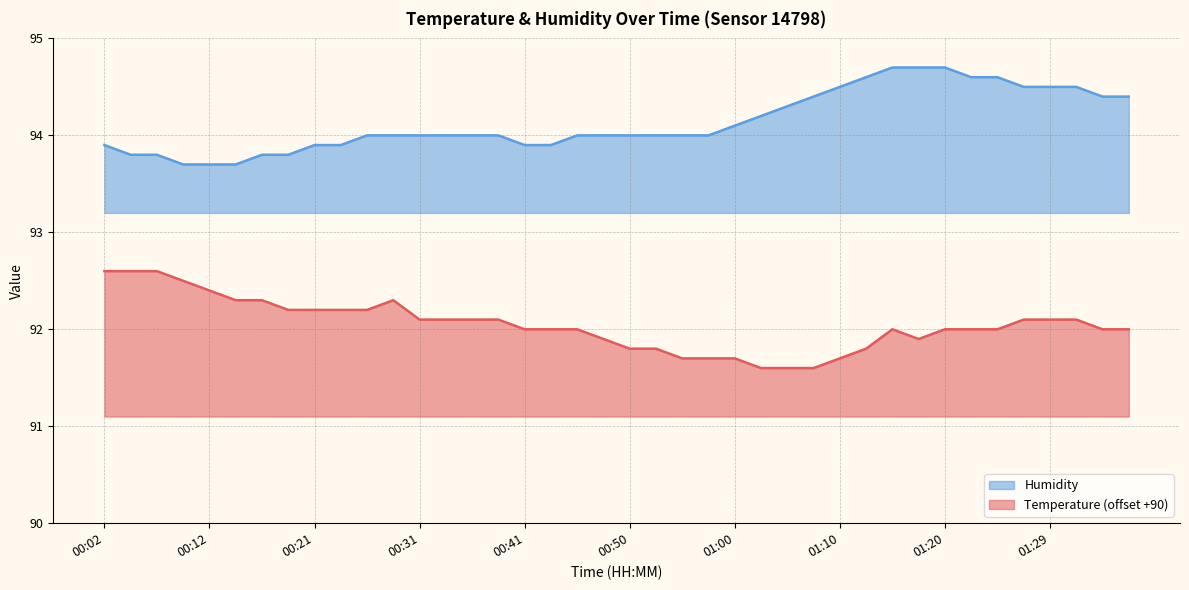

At which category is the sum across all series the highest?

01:15